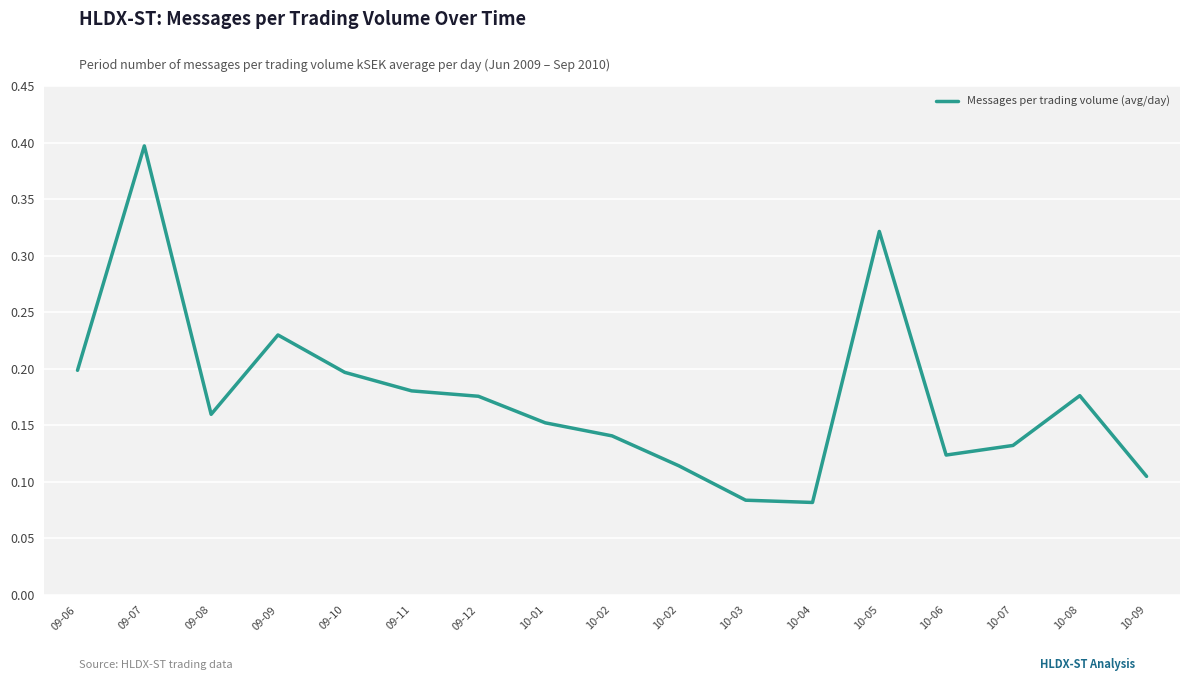

Is it true that the value at 10-05 is 0.4?

False